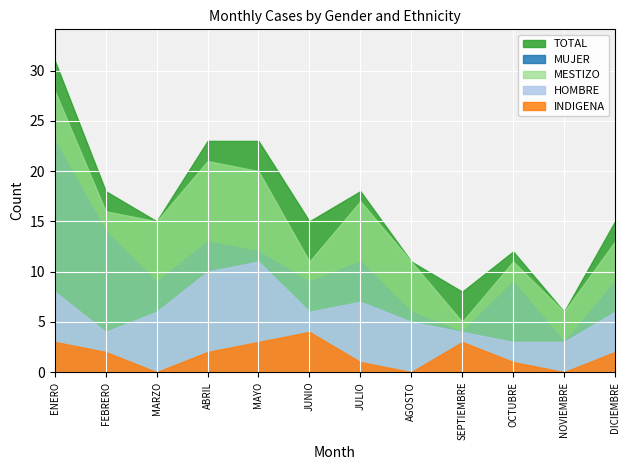

Which series has the largest total across all categories?

TOTAL